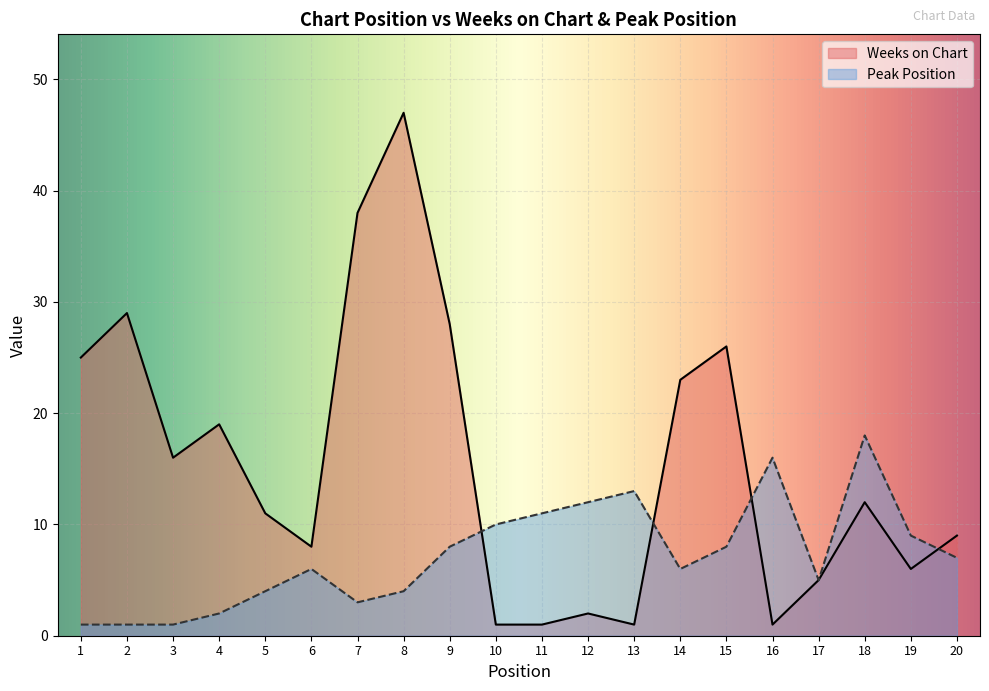

List the labels in order of Weeks on Chart value, largest first.

8, 7, 2, 9, 15, 1, 14, 4, 3, 18, 5, 20, 6, 19, 17, 12, 10, 11, 13, 16